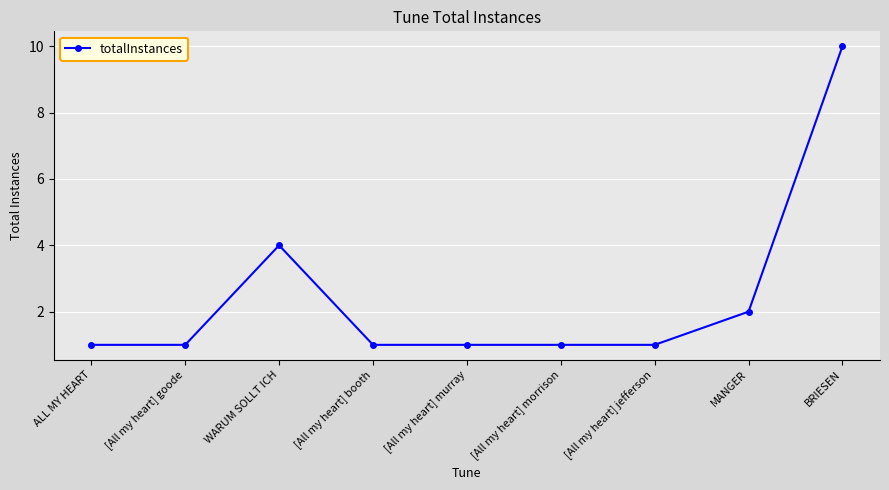

At which category does the chart reach its peak across all series?

BRIESEN